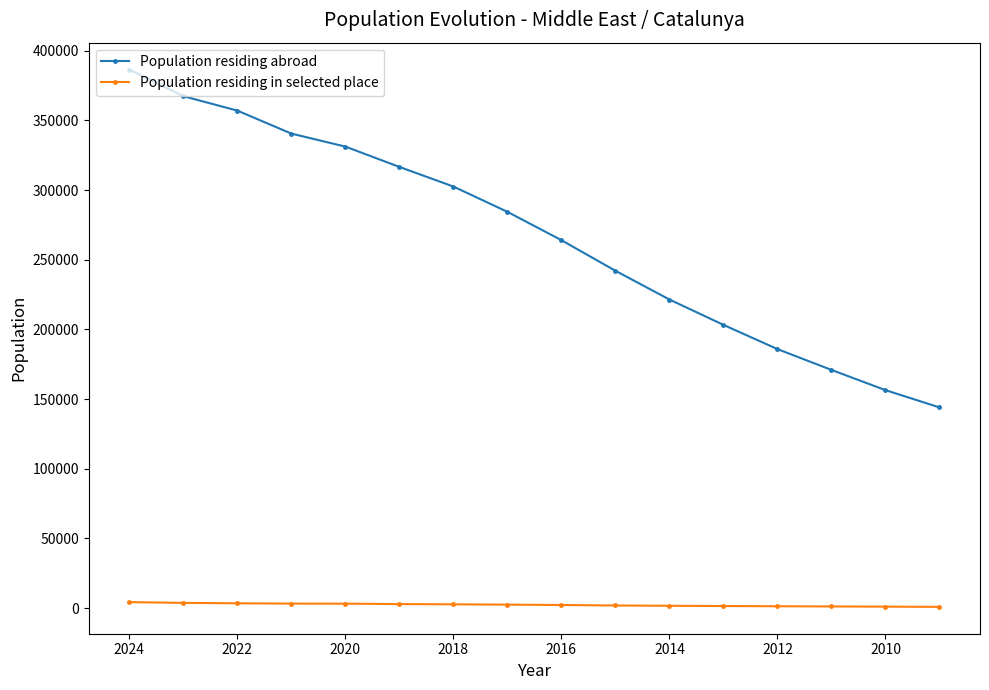

True or false: Population residing in selected place has a value of 2869 at 2018.

True